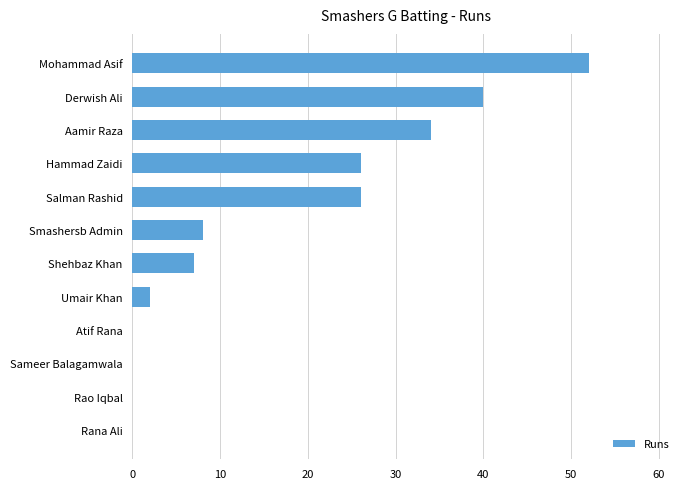

What is the greatest value displayed?

52